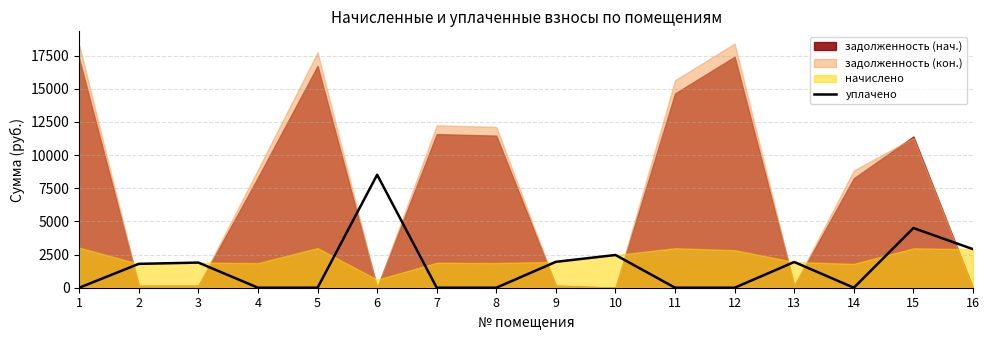

Where is the first local maximum?

3